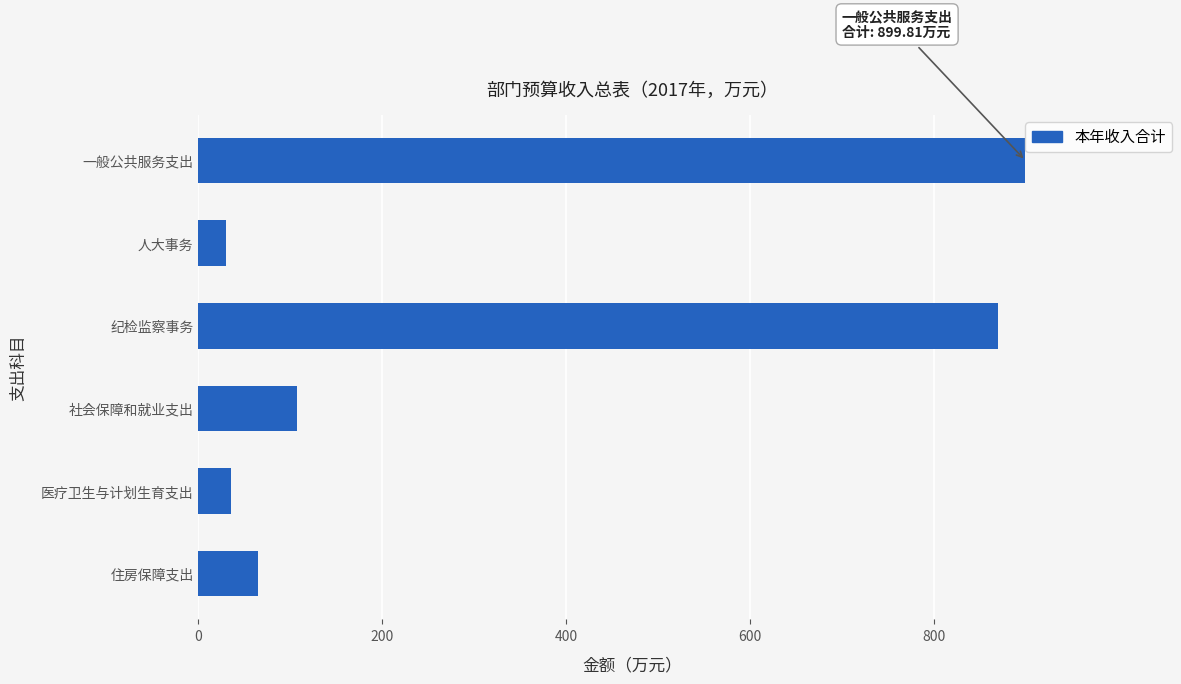

What is the smallest value displayed?

30.0